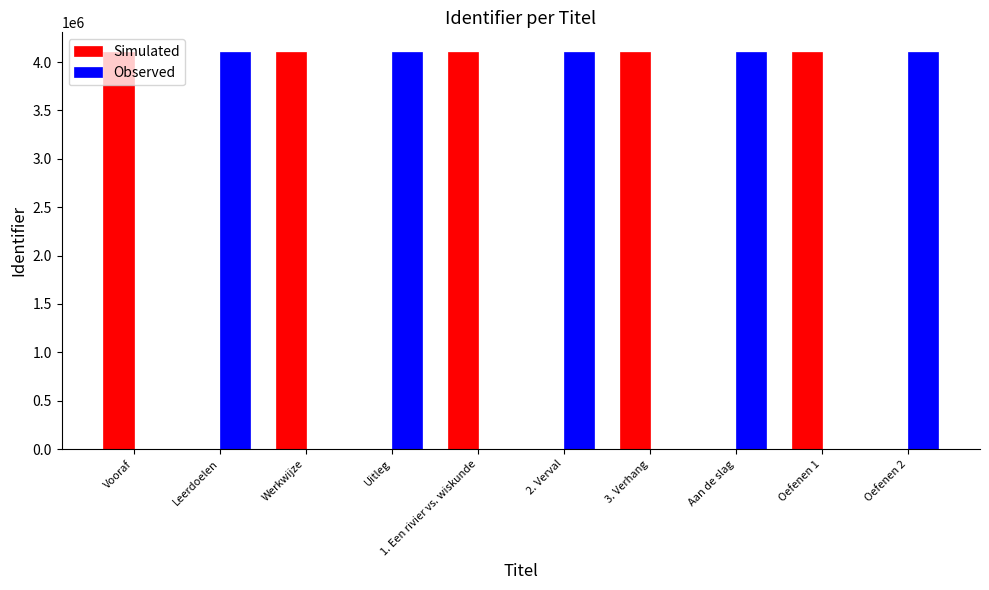

How many groups of bars are there?

10